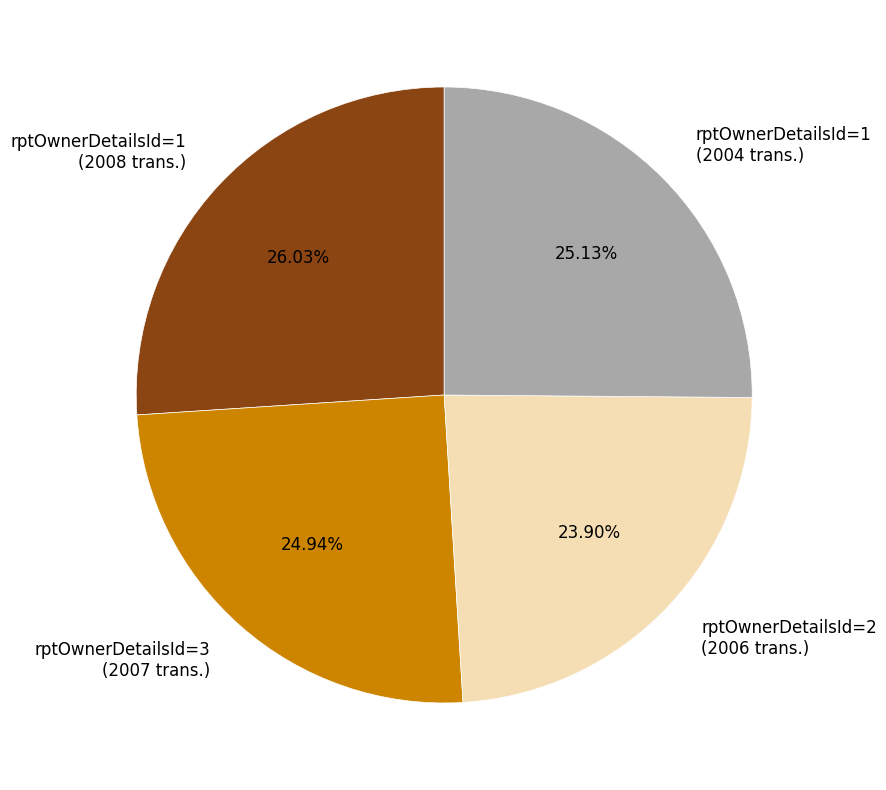

Does rptOwnerDetailsId=1 (2004 trans.) represent more than half of the total?

No